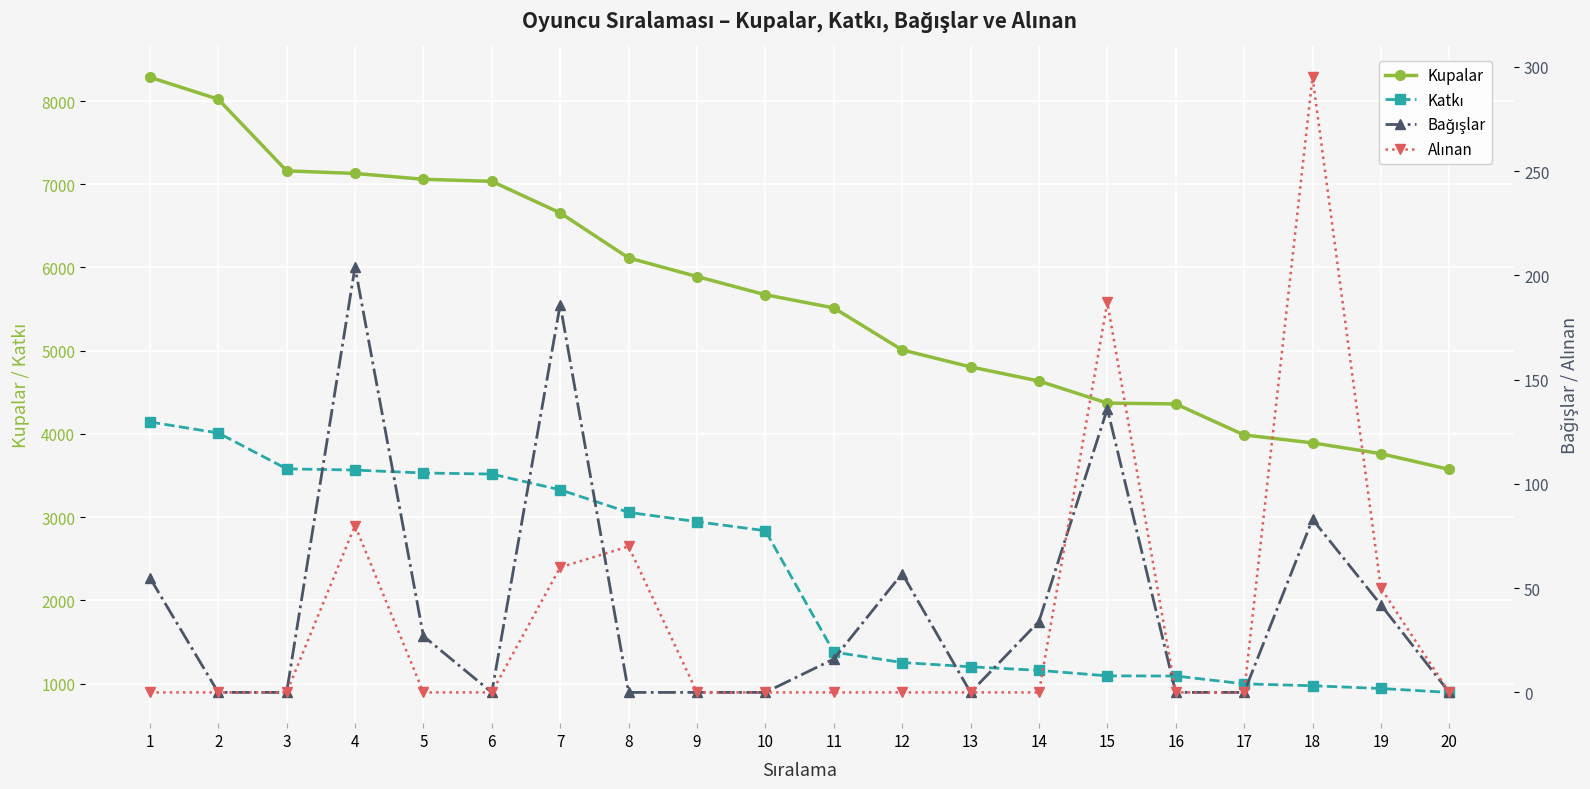

True or false: Katkı and Kupalar intersect in this chart.

False